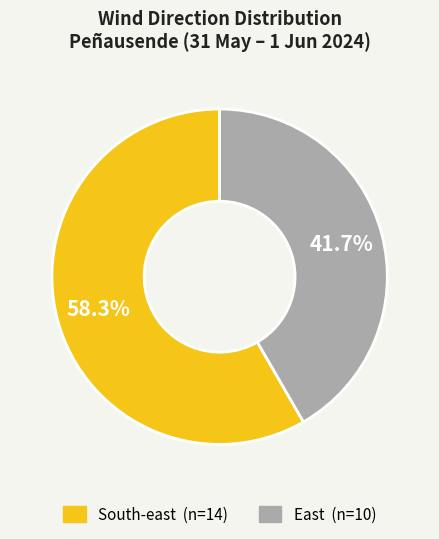

True or false: South-east accounts for 64% of the total.

False